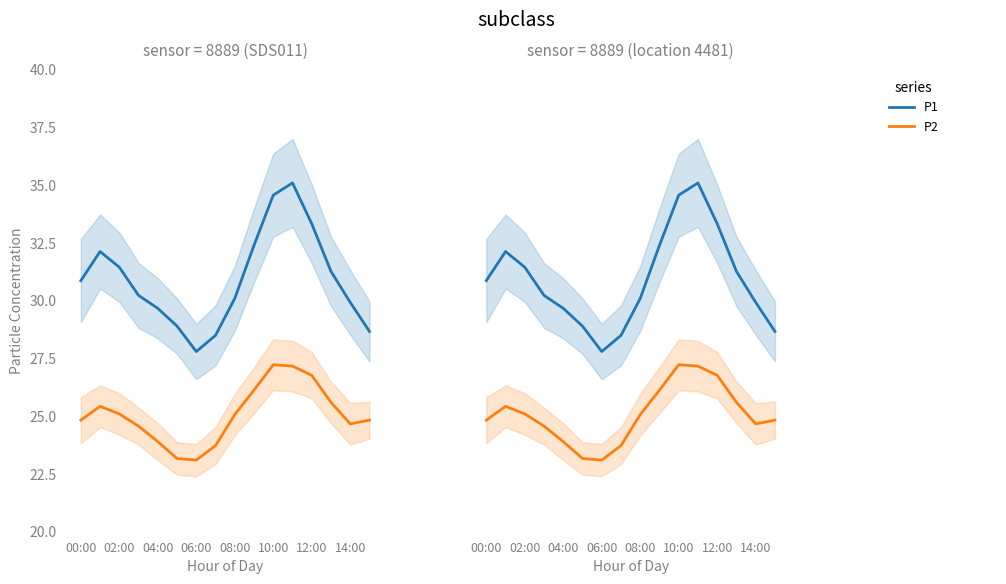

How many interior local peaks does the P2 series have?

2